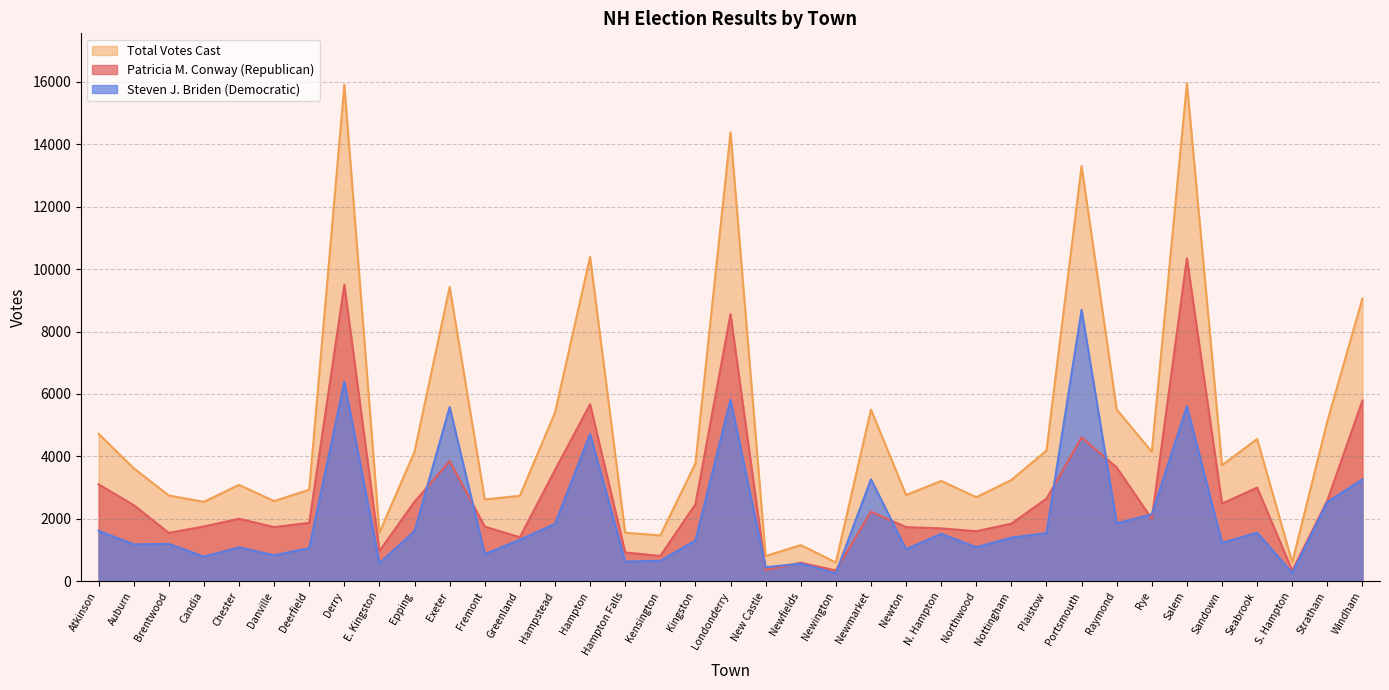

Which series has the widest spread of values?

Total Votes Cast